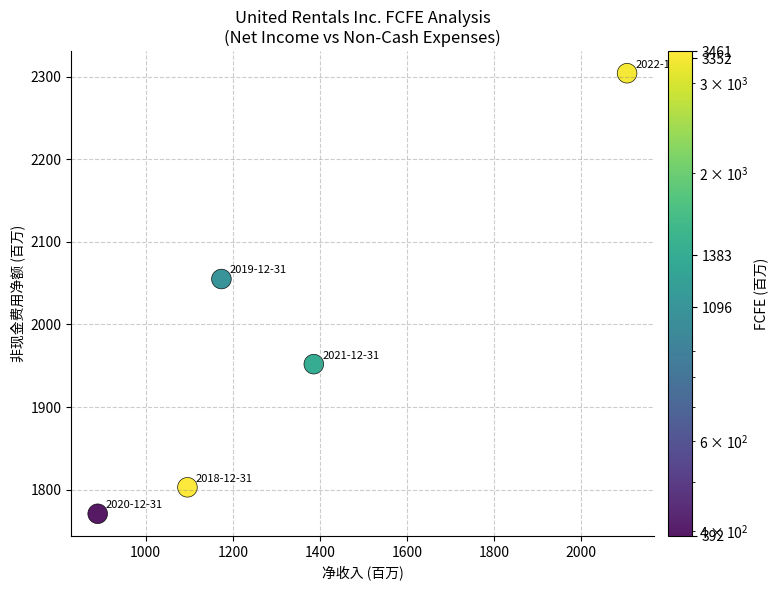

What Y value in the scatter plot is closest to 2037?

2055